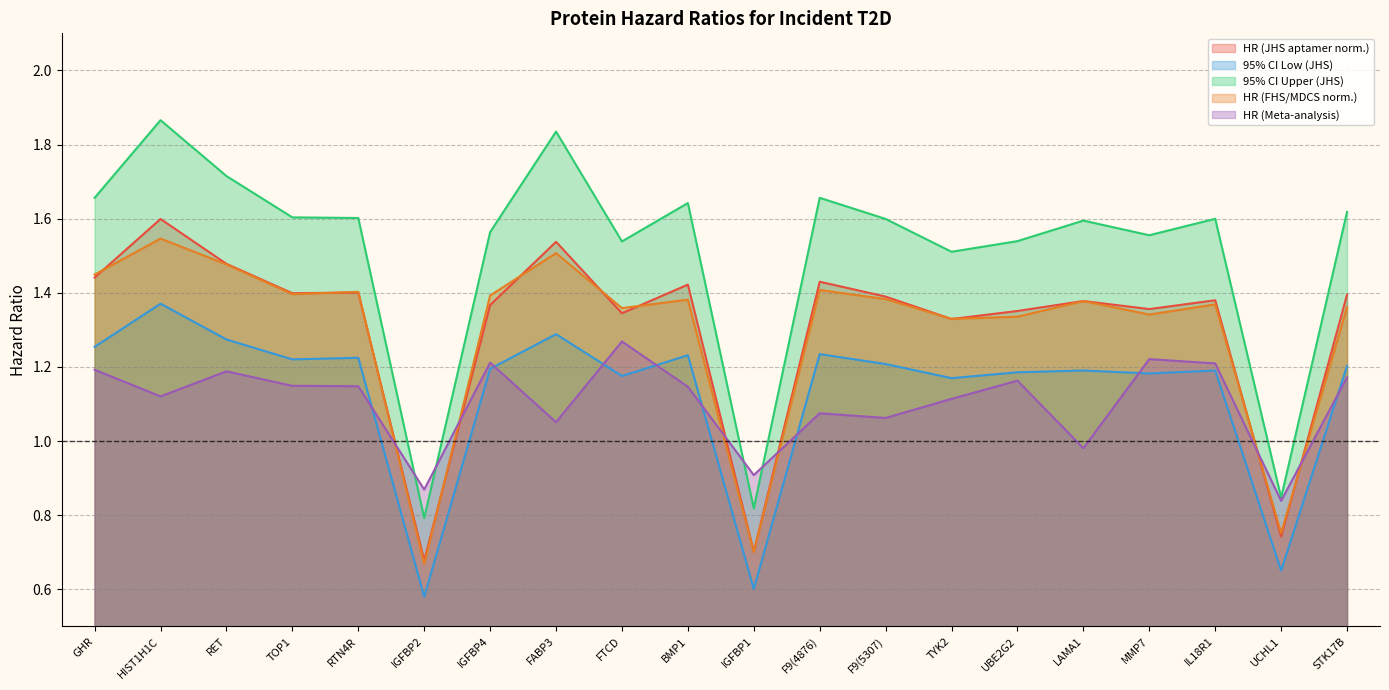

What is the value of the 95% CI Low (JHS) point at the 9th from the left?

1.2